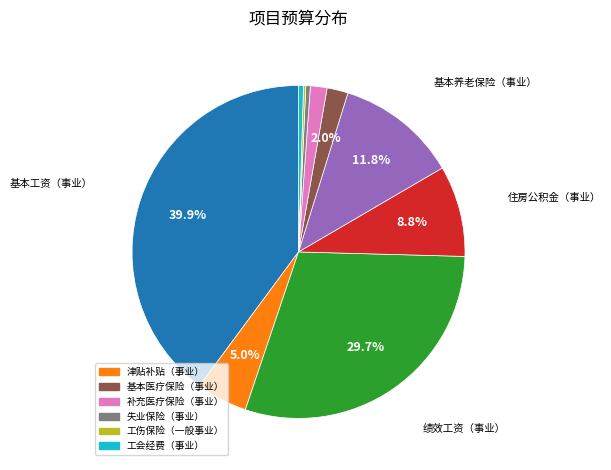

Is there a majority slice in this chart?

No